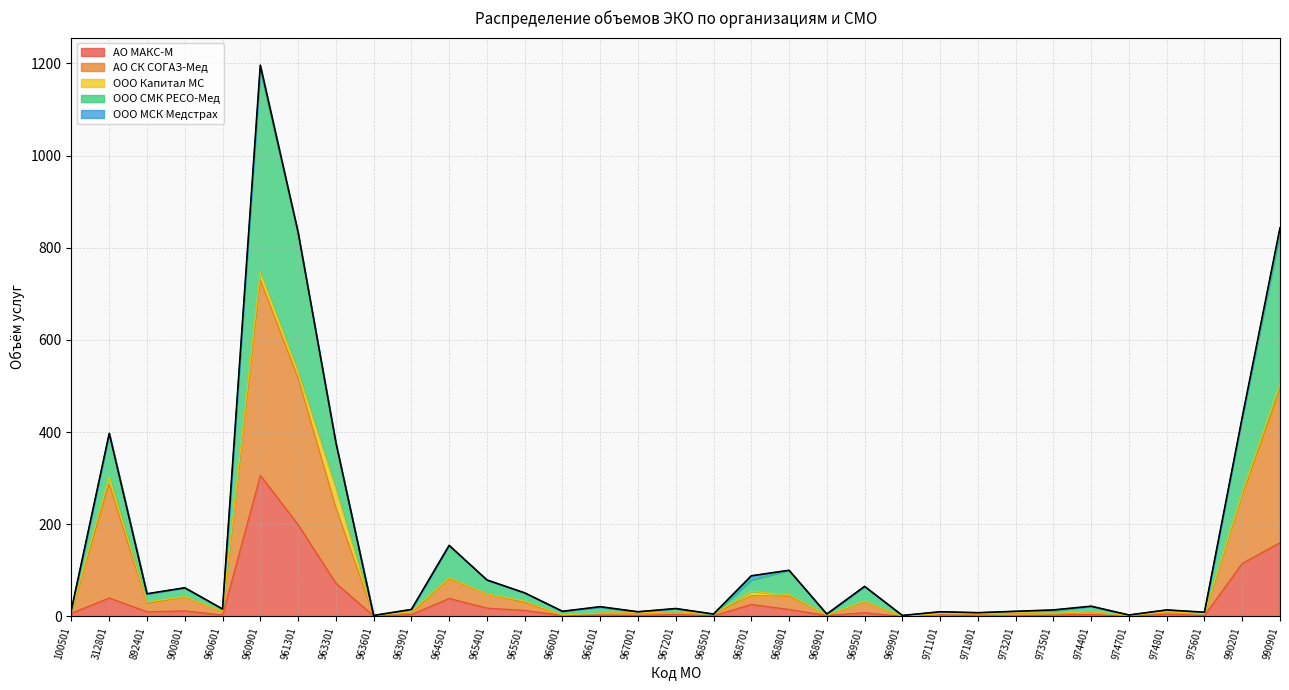

What is the maximum value for АО МАКС-М?

306